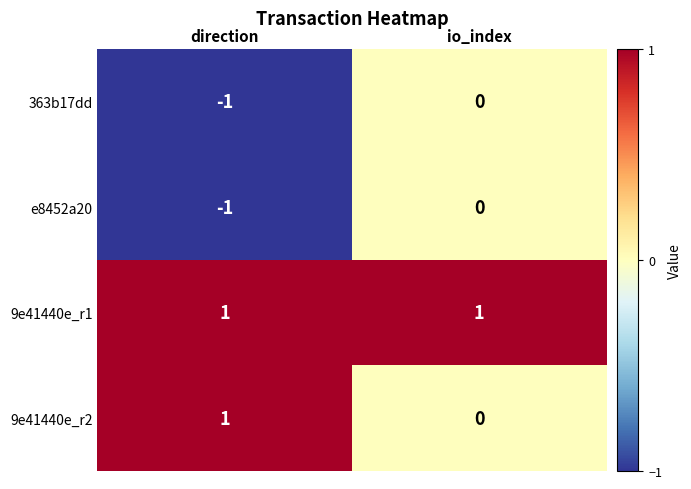

The value of e8452a20 at io_index is 0. True or false?

True